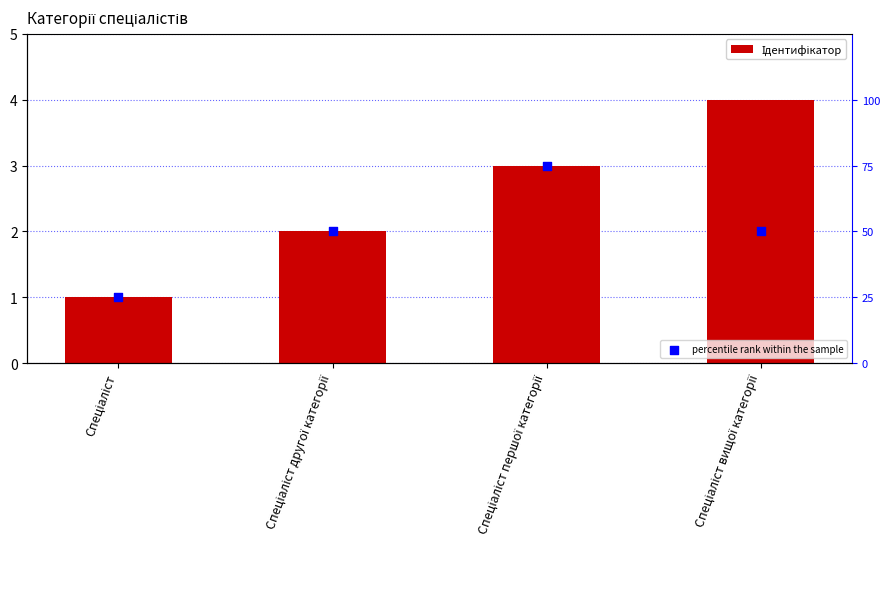

Which series has the widest spread of Y values?

percentile rank within the sample